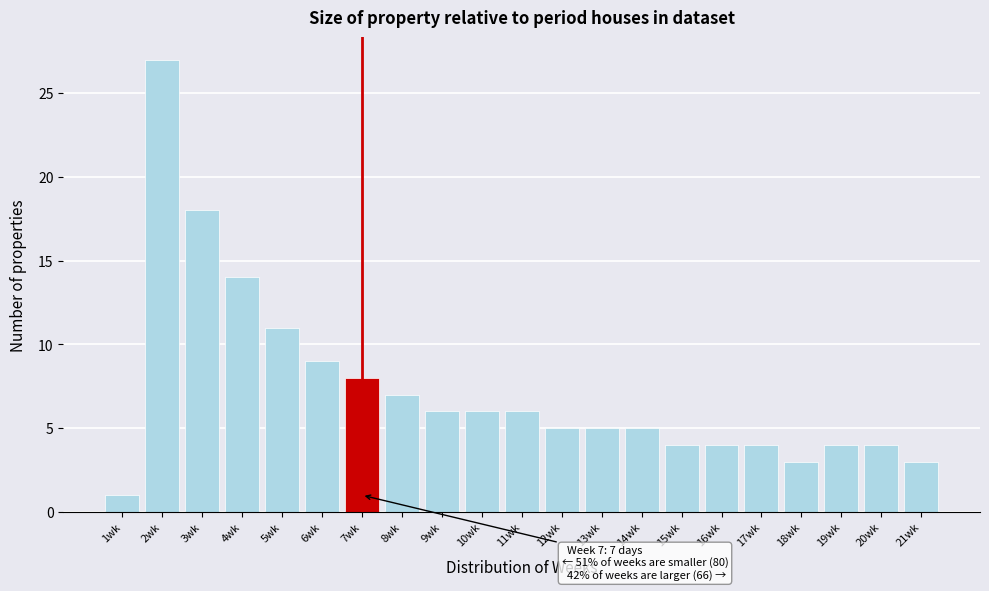

Over which range of the x-axis is the bar tallest?

1.5 to 2.5